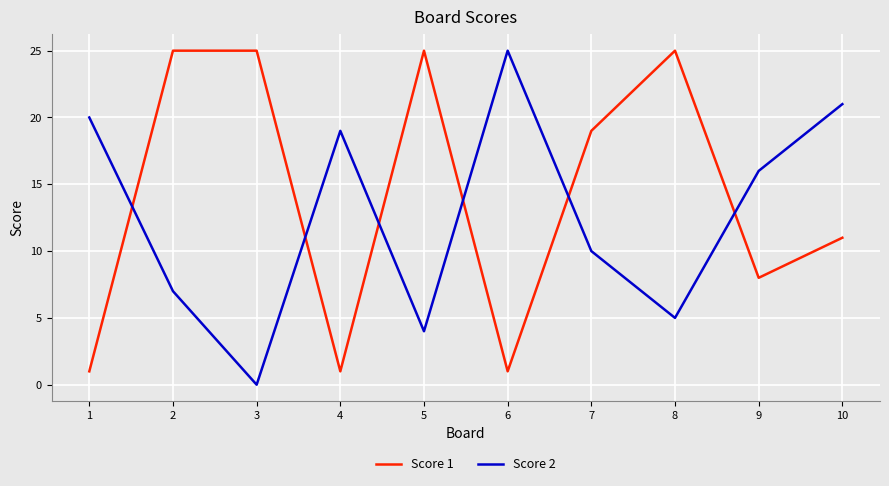

Does the chart display data point markers on the line(s)?

No